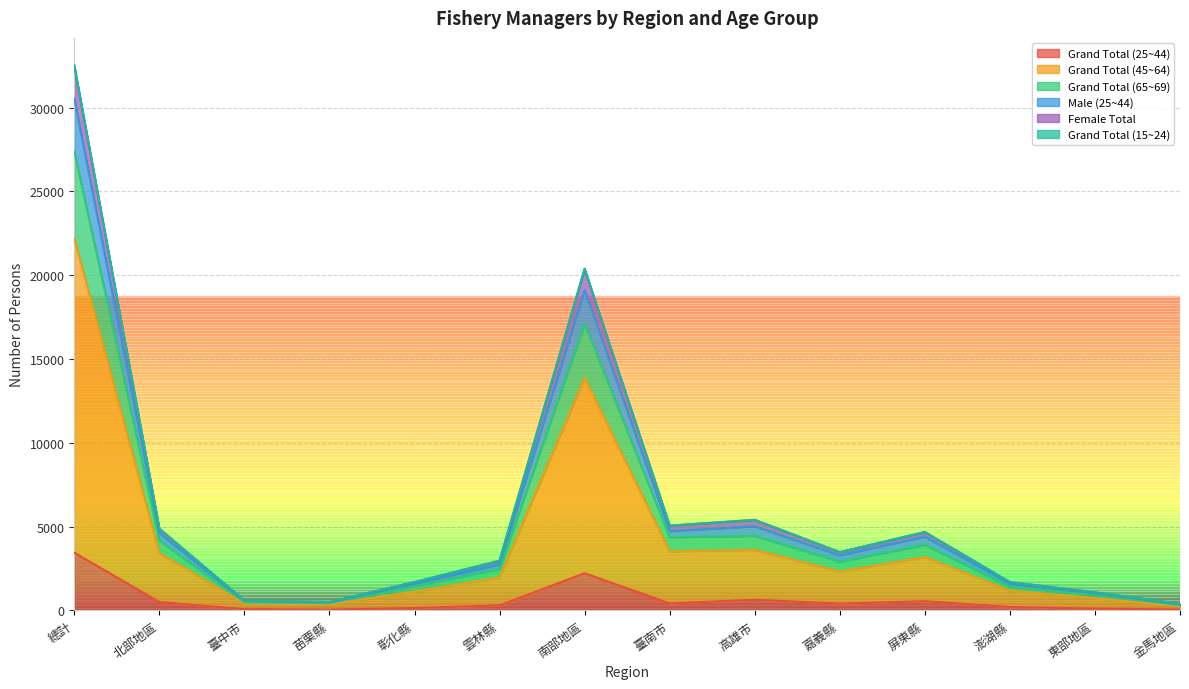

What is the minimum value shown in the chart?

48